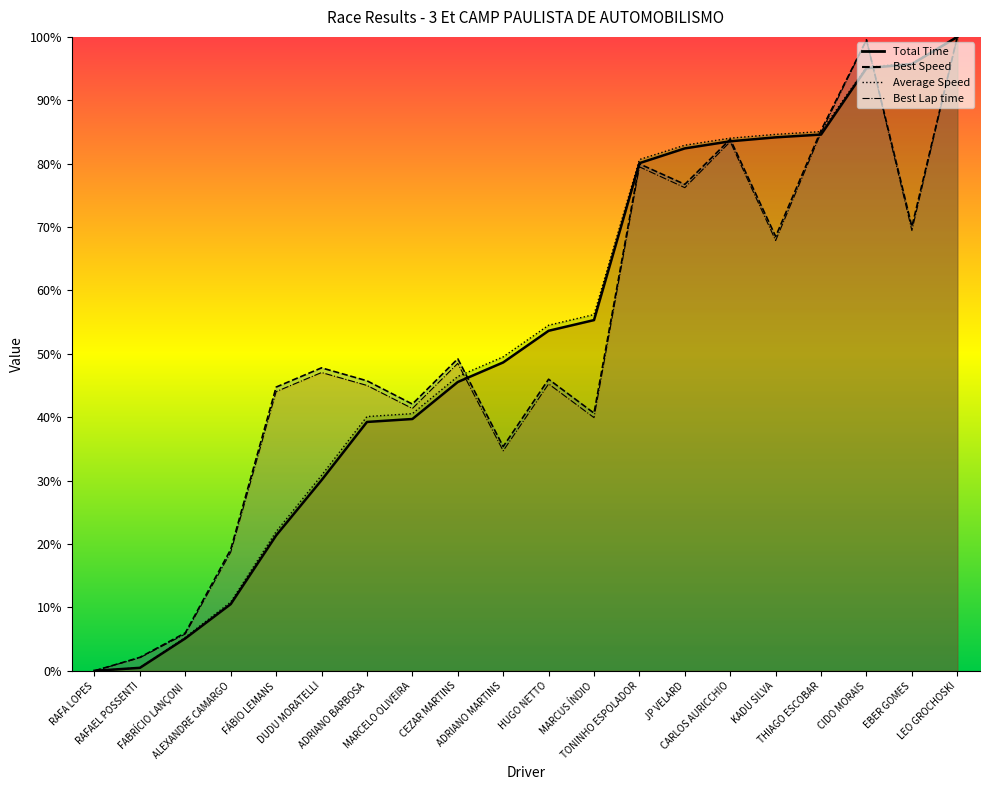

What is the label of the 8th point from the right?

TONINHO ESPOLADOR